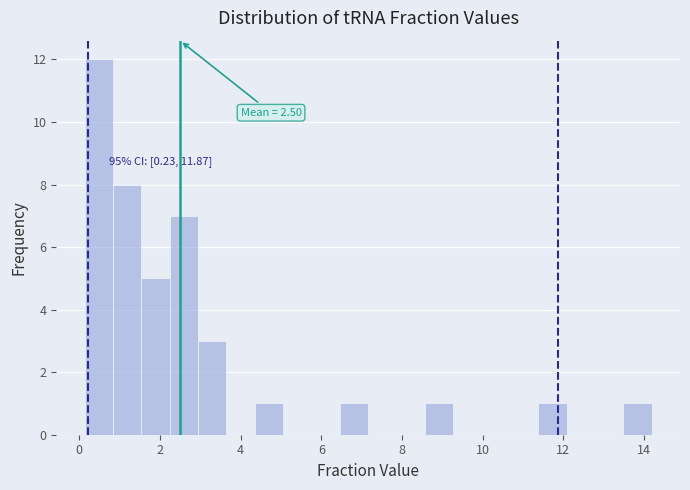

Read against the x-axis, roughly where is the centre of the tallest bar?

0.4